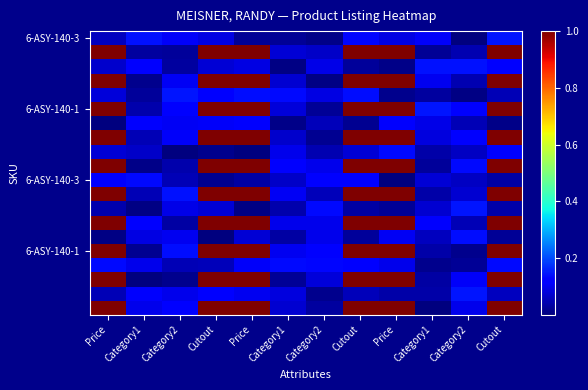

At how many categories does at least one series exceed 0?

12